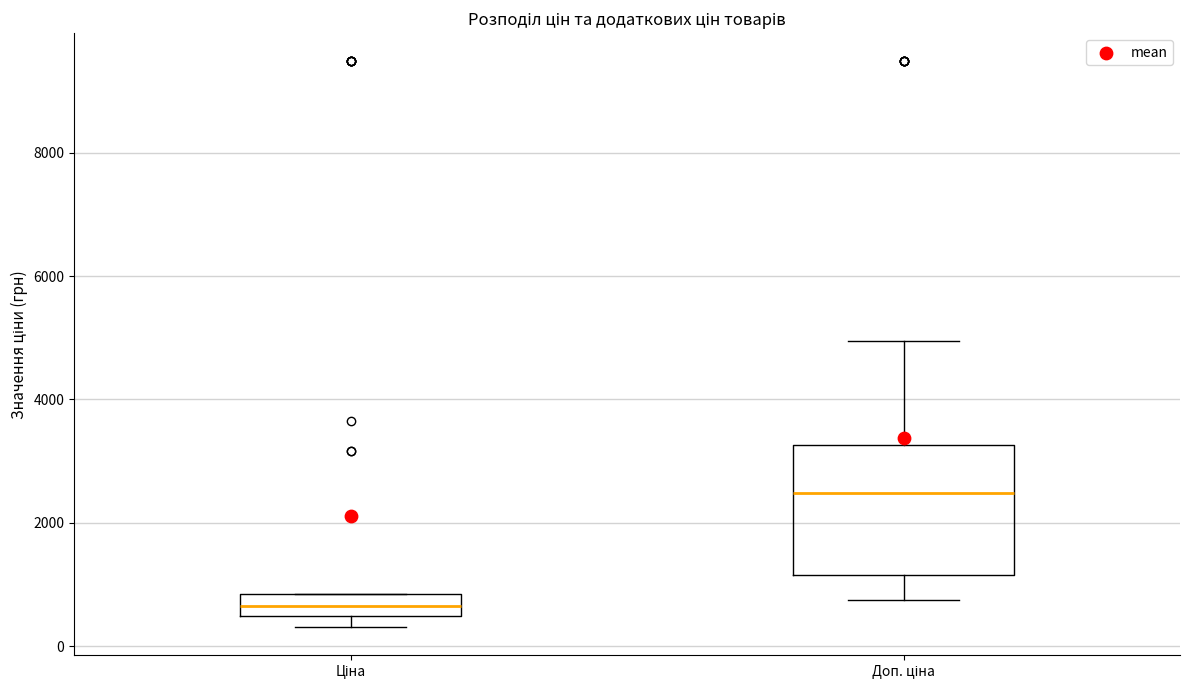

Which box's median line is the highest?

Доп. ціна